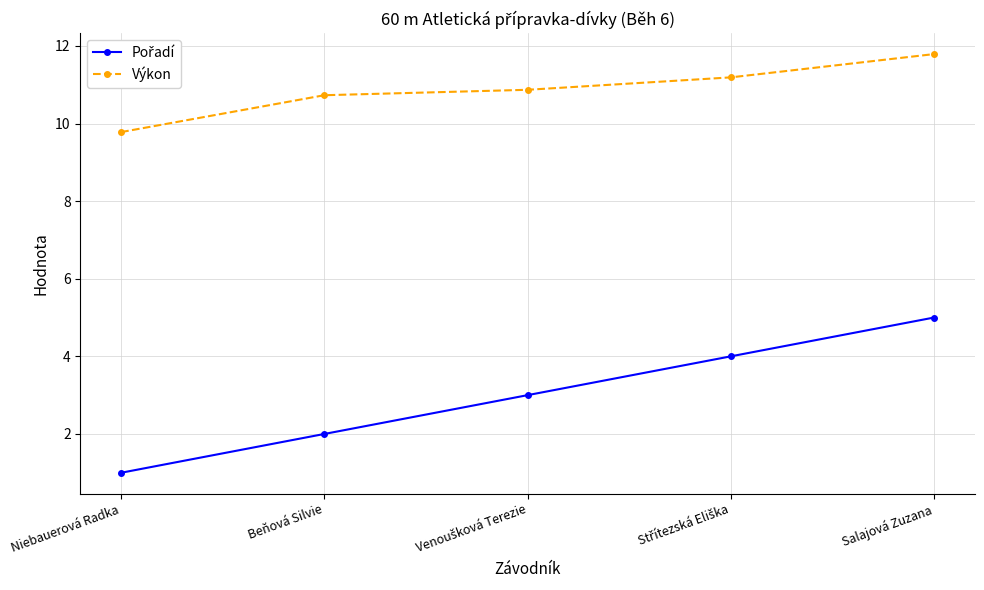

What is the label of the 5th point from the left?

Salajová Zuzana